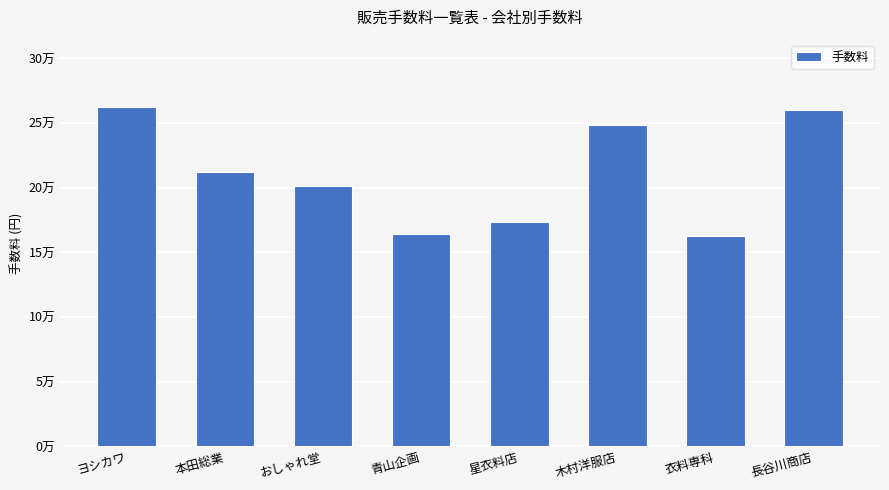

Between 青山企画 and 星衣料店, which is larger?

星衣料店